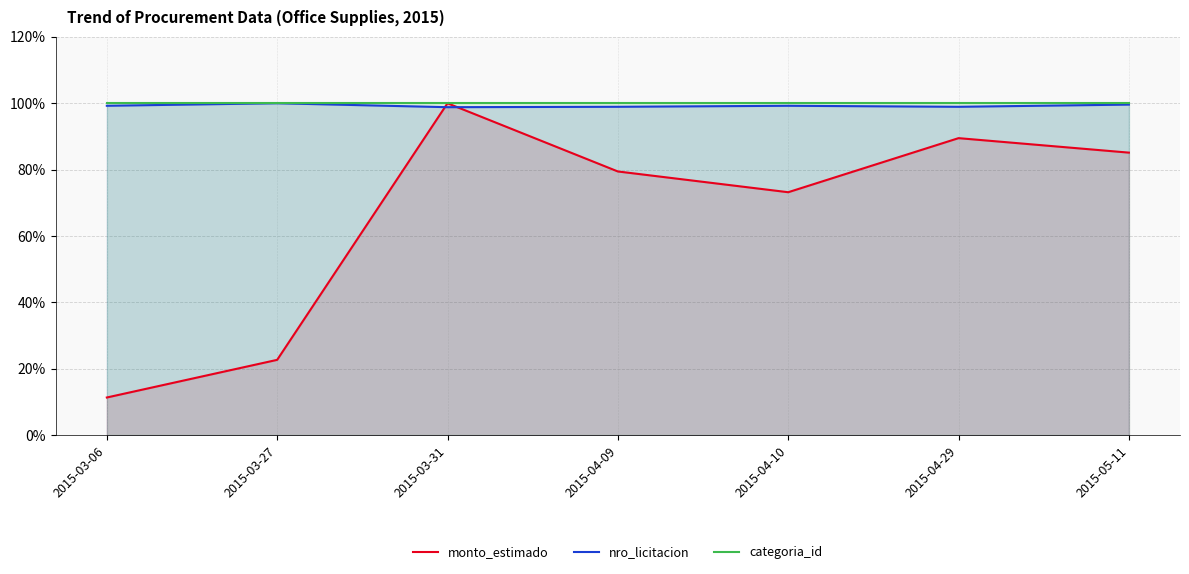

True or false: categoria_id and monto_estimado intersect in this chart.

False